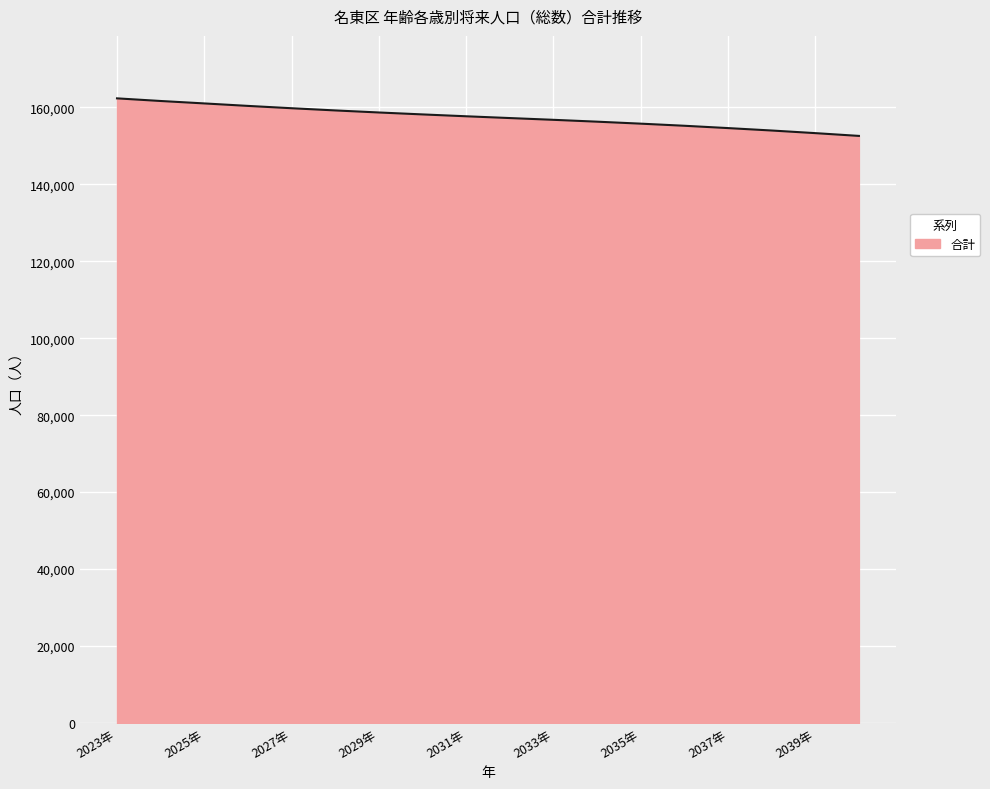

What is the difference between the maximum and minimum values?

9755